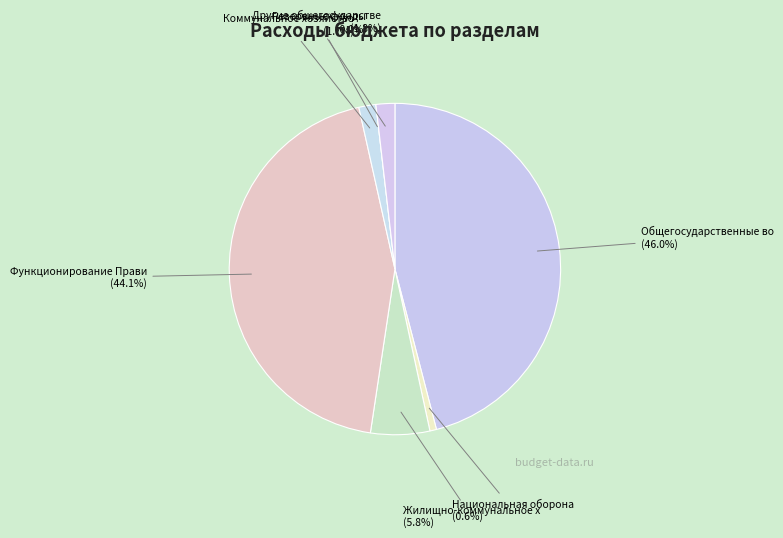

To the nearest percent, what is the average slice percentage?

14%